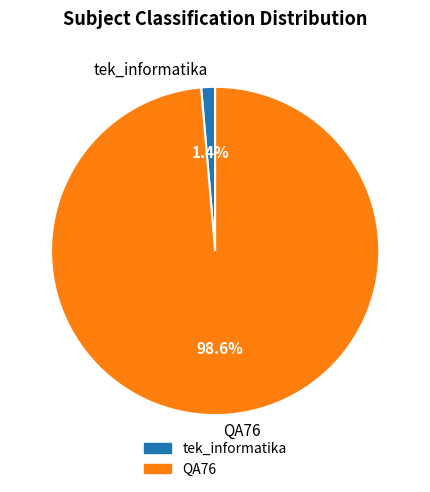

To the nearest percent, what portion does QA76 represent?

99%